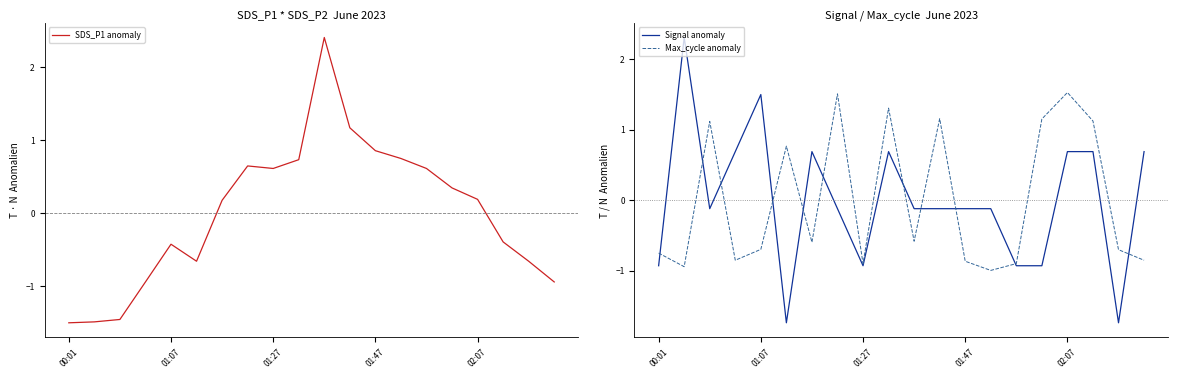

At which label does SDS_P1 anomaly first exceed 0?

6